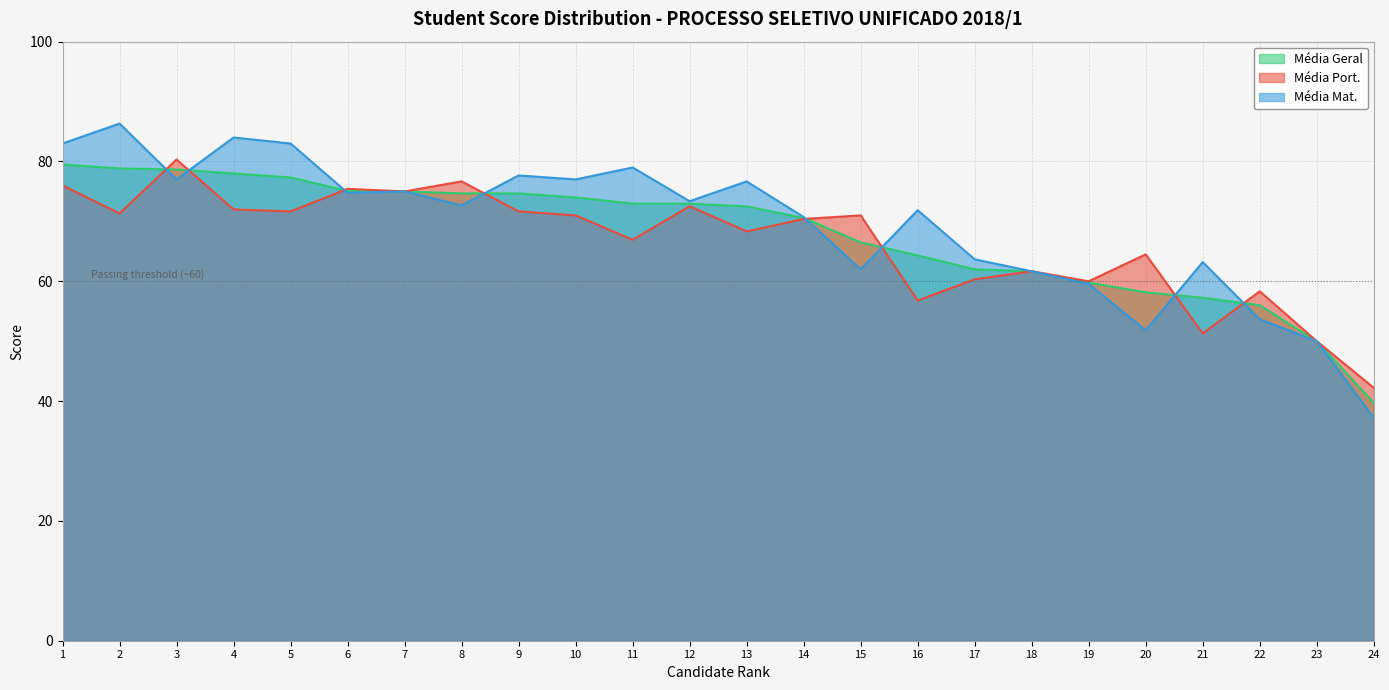

The value of Média Geral at 8 is 116.8. True or false?

False